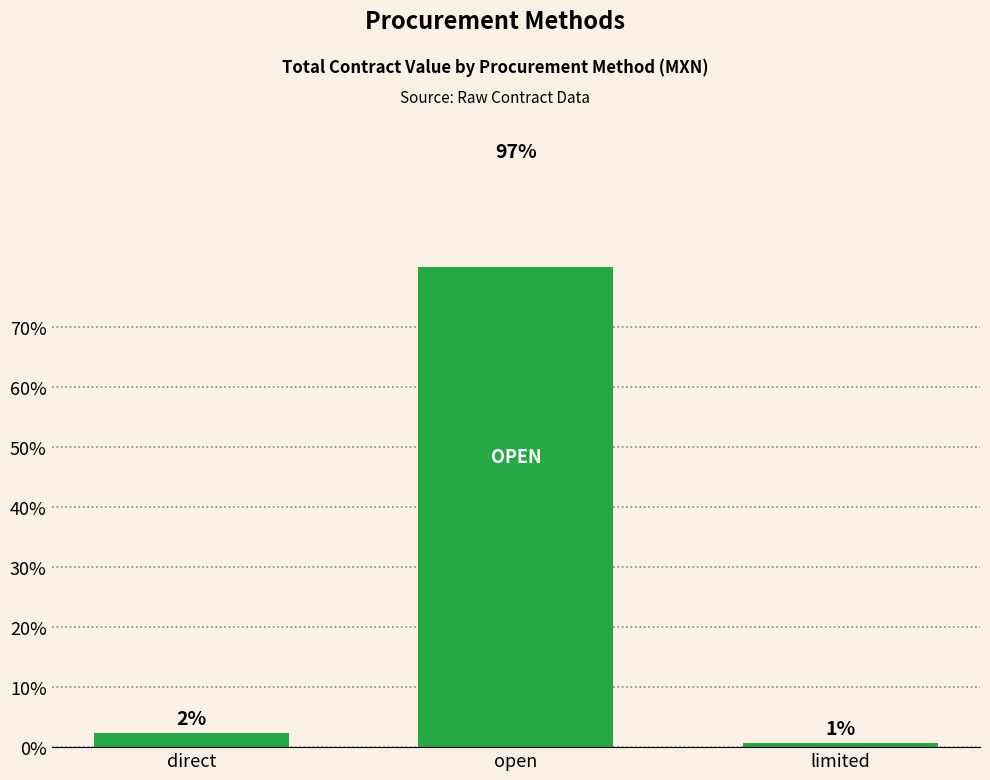

Rank the categories by value from highest to lowest.

open, direct, limited